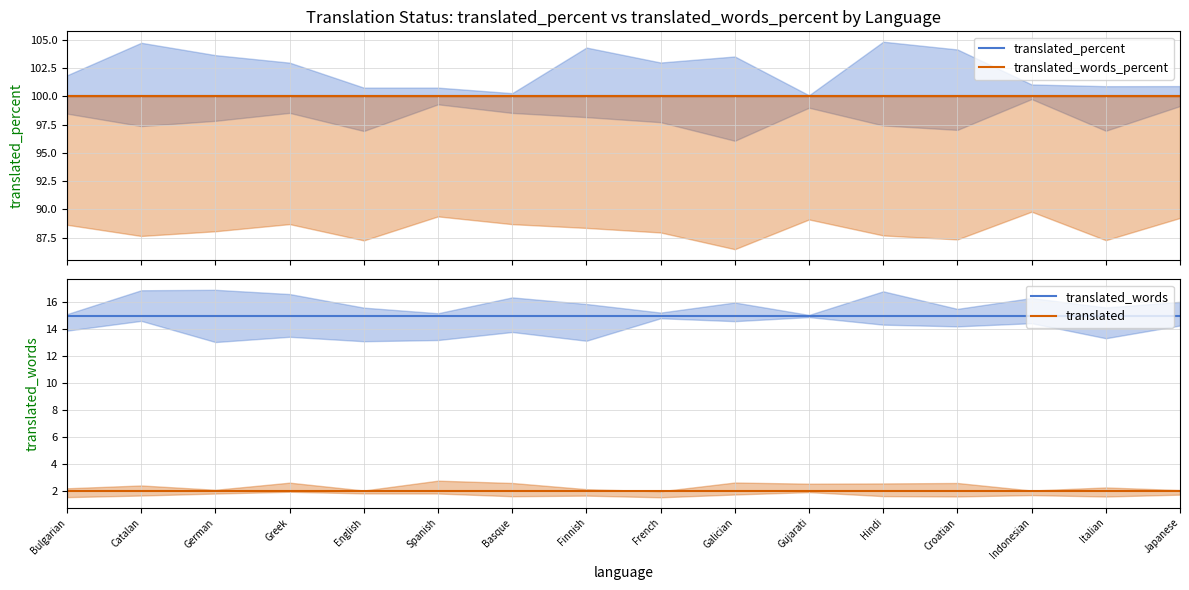

Which series has the largest total across all categories?

translated_percent